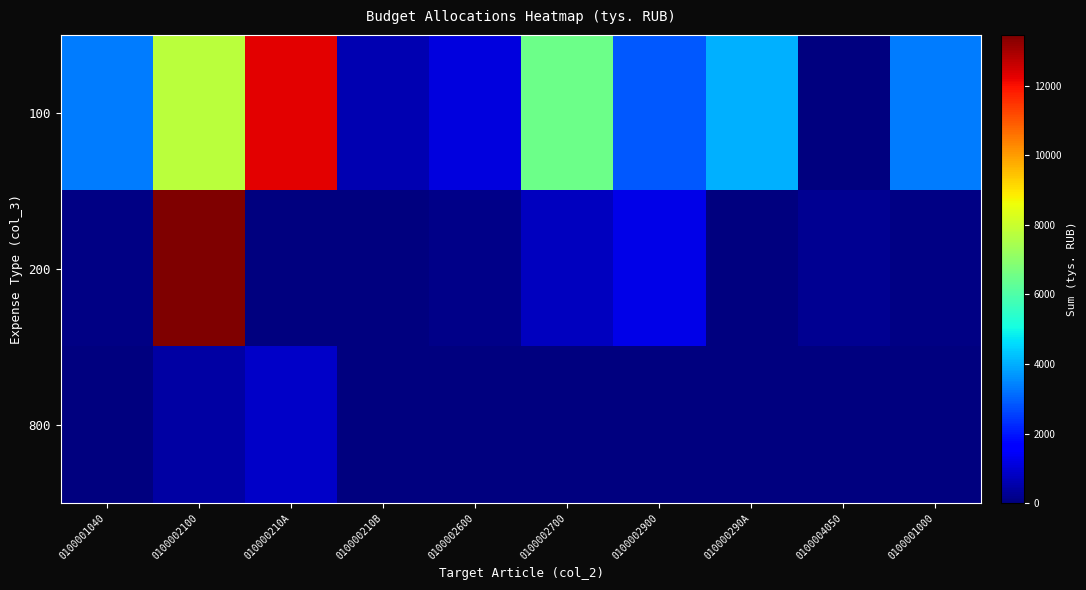

Reading left to right, list all the values displayed in this chart.

100: 0100001040=3343.8	0100002100=7766.3	010000210A=12300.0	010000210B=589.1	0100002600=1134.5	0100002700=6487.9	0100002900=2868.1	010000290A=4047.7	0100004050=0.0	0100001000=3343.8
200: 0100001040=58.5	0100002100=13463.7	010000210A=0.0	010000210B=0.0	0100002600=129.2	0100002700=752.5	0100002900=1218.8	010000290A=0.0	0100004050=247.2	0100001000=58.5
800: 0100001040=1.0	0100002100=431.4	010000210A=863.6	010000210B=0.0	0100002600=1.0	0100002700=1.0	0100002900=40.0	010000290A=0.0	0100004050=0.0	0100001000=1.0